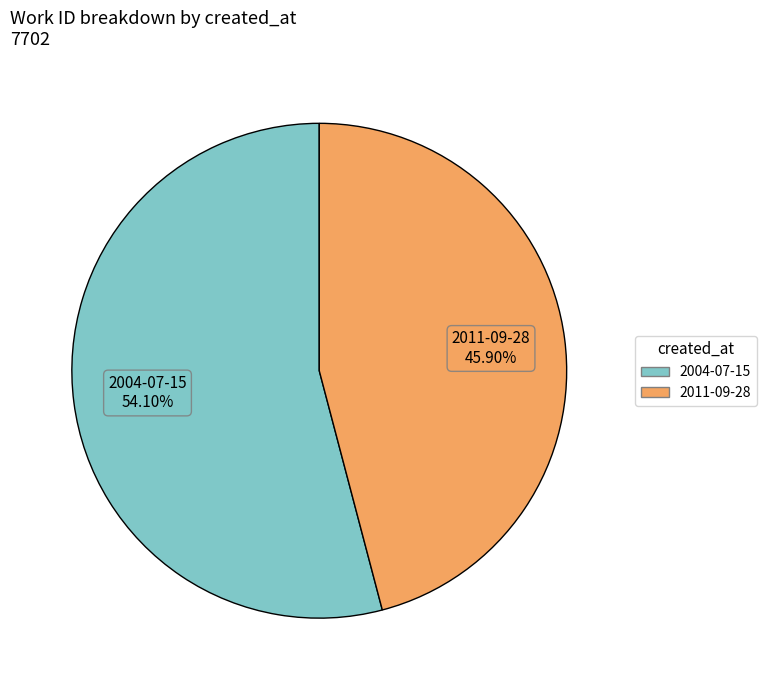

How many slices are in this pie chart?

2